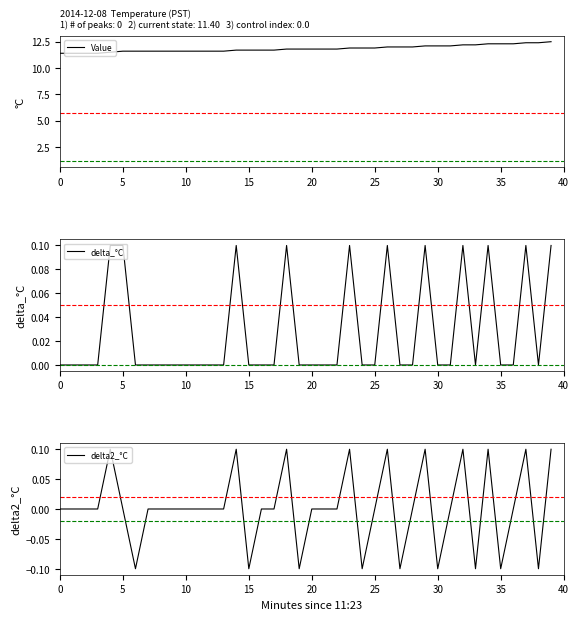

Reading left to right, list all the values displayed in this chart.

Value: 11.4	11.4	11.4	11.4	11.5	11.6	11.6	11.6	11.6	11.6	11.6	11.6	11.6	11.6	11.7	11.7	11.7	11.7	11.8	11.8	11.8	11.8	11.8	11.9	11.9	11.9	12.0	12.0	12.0	12.1	12.1	12.1	12.2	12.2	12.3	12.3	12.3	12.4	12.4	12.5
delta_°C: 0.0	0.0	0.0	0.0	0.1	0.1	0.0	0.0	0.0	0.0	0.0	0.0	0.0	0.0	0.1	0.0	0.0	0.0	0.1	0.0	0.0	0.0	0.0	0.1	0.0	0.0	0.1	0.0	0.0	0.1	0.0	0.0	0.1	0.0	0.1	0.0	0.0	0.1	0.0	0.1
delta2_°C: 0.0	0.0	0.0	0.0	0.1	0.0	-0.1	0.0	0.0	0.0	0.0	0.0	0.0	0.0	0.1	-0.1	0.0	0.0	0.1	-0.1	0.0	0.0	0.0	0.1	-0.1	0.0	0.1	-0.1	0.0	0.1	-0.1	0.0	0.1	-0.1	0.1	-0.1	0.0	0.1	-0.1	0.1